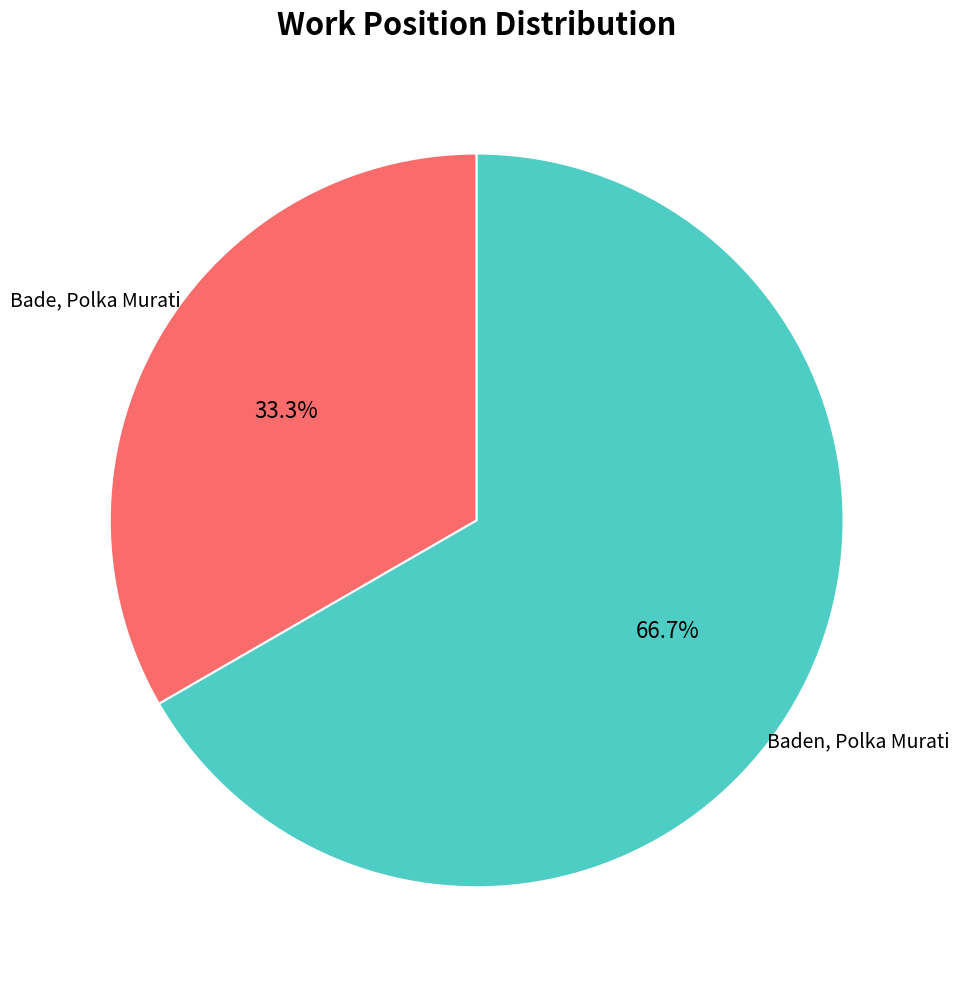

Which category has the biggest portion of the pie?

Baden, Polka Murati